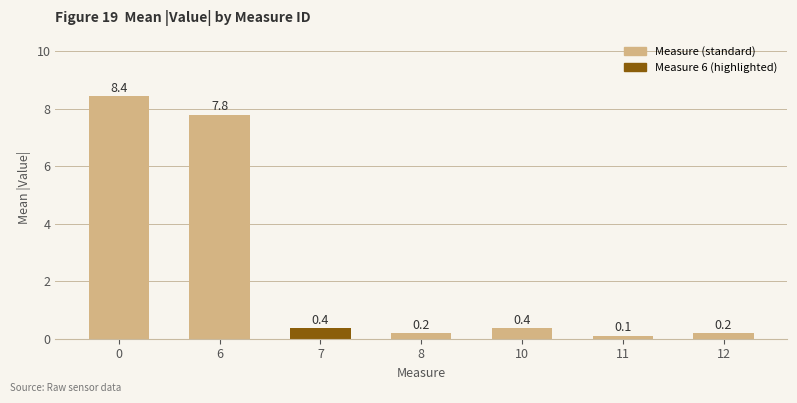

Is it true that the value at 0 is 13.9?

False